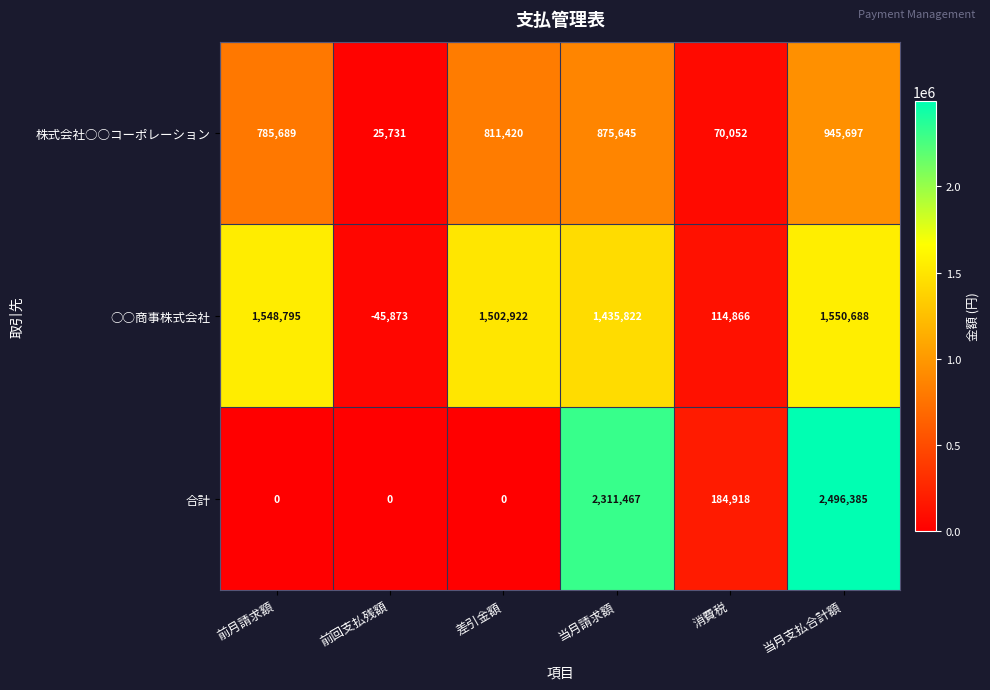

At how many categories does at least one series exceed 67842?

5